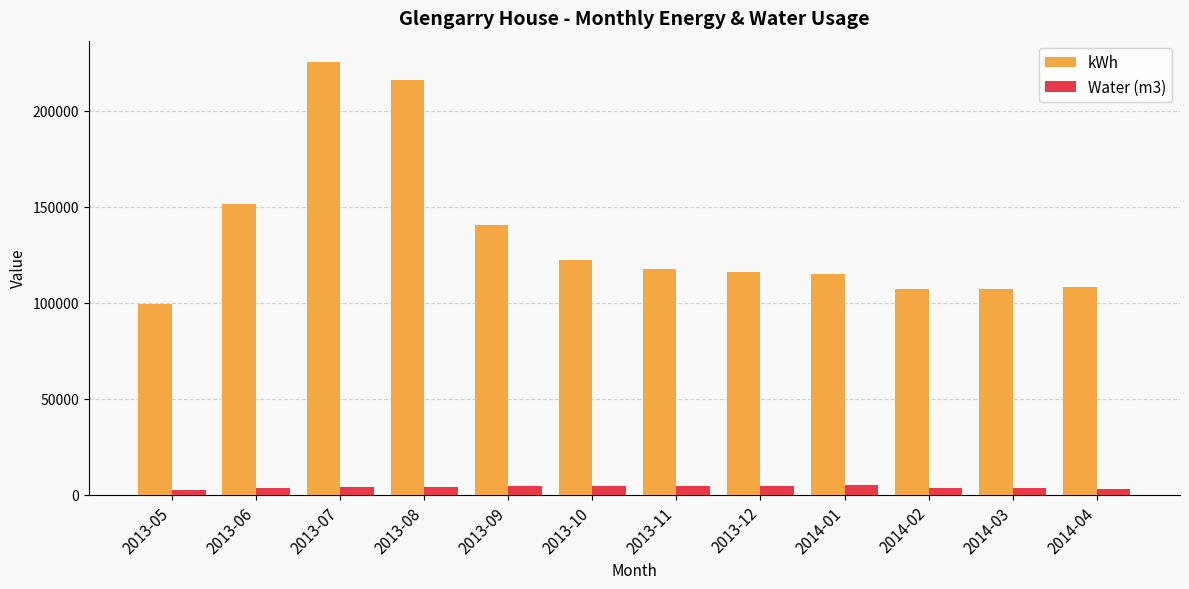

What is the difference between the maximum and minimum values in the Water (m3) series?

2657